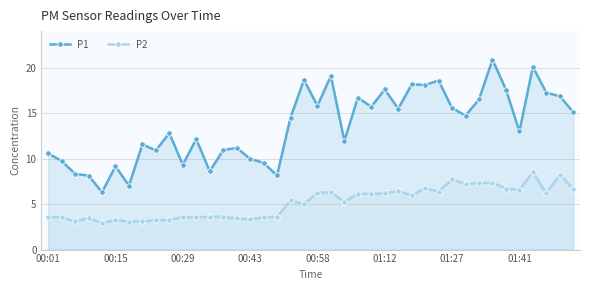

The P1 series shows 13.0 at 01:41. True or false?

True